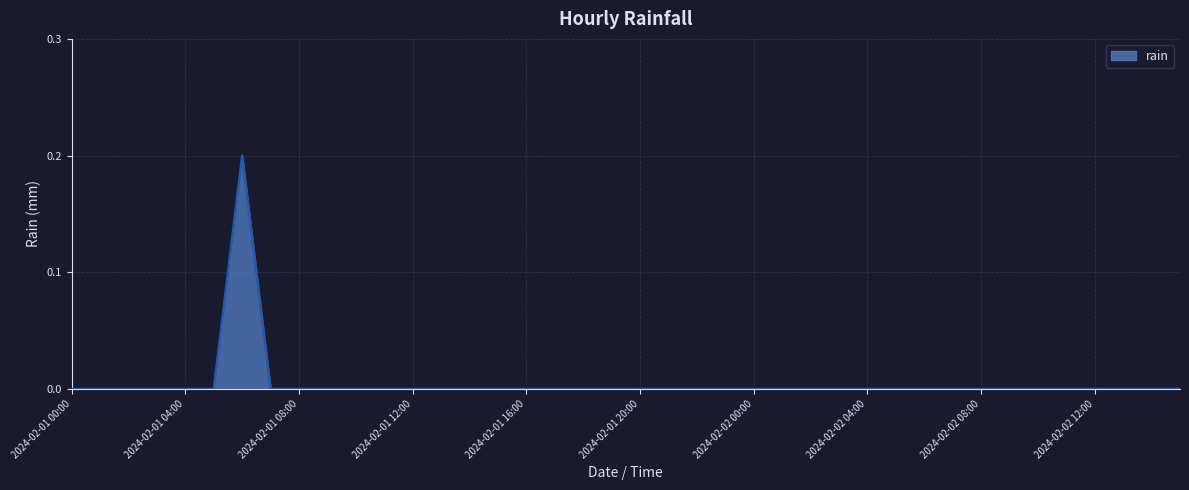

Where is the data nearest to the value 0?

2024-02-01 00:00